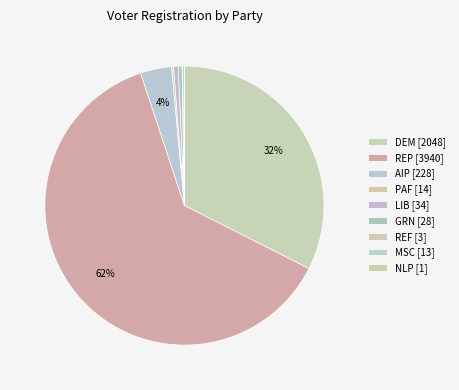

What is the smallest slice in the pie chart?

nlp